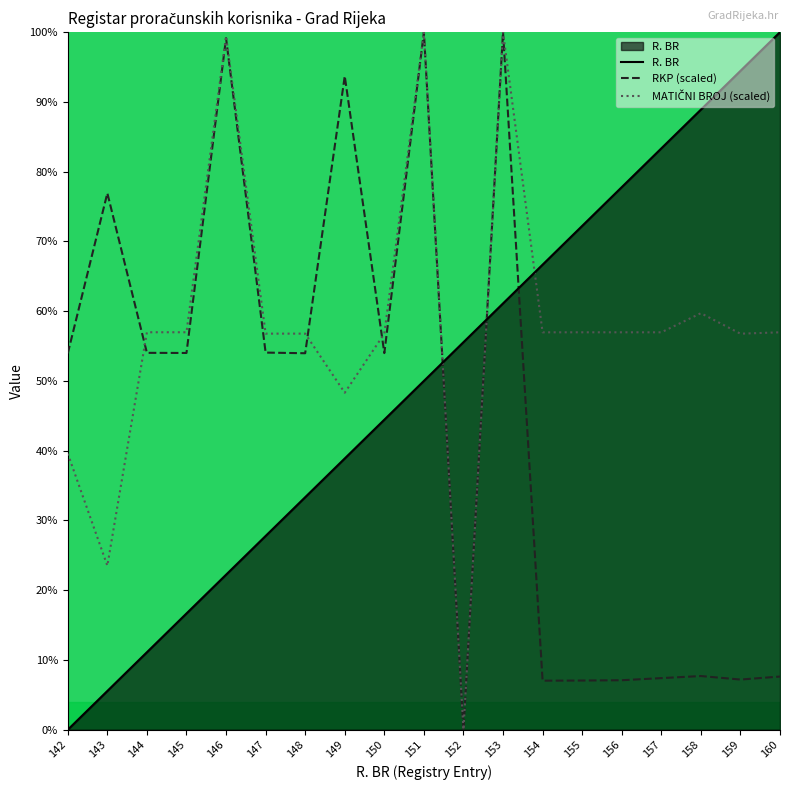

How many values in the MATIČNI BROJ (scaled) series exceed 56?

15